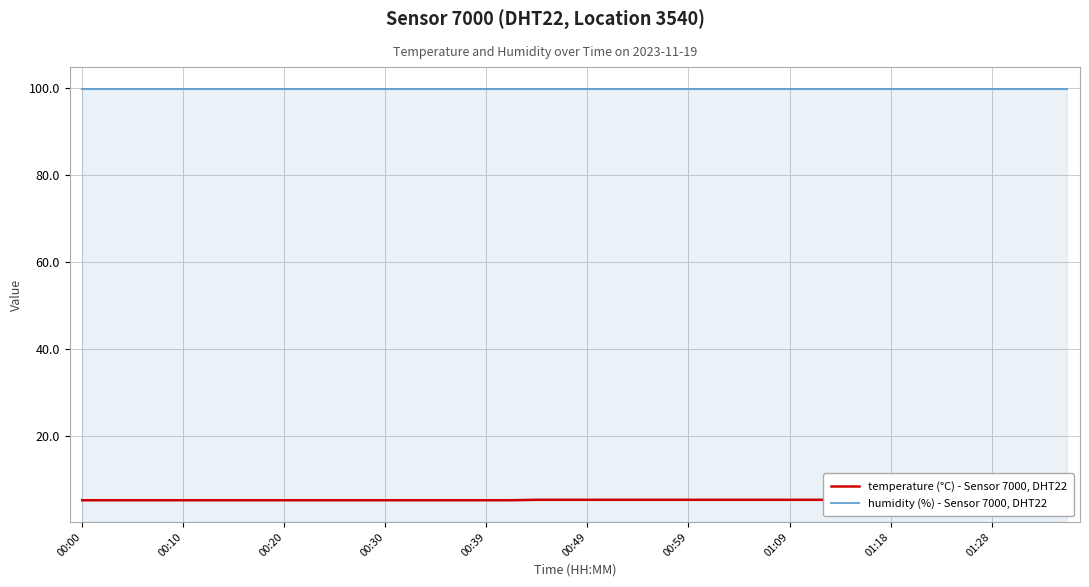

What is the value of the humidity (%) - Sensor 7000, DHT22 point at the 35th from the left?

99.9